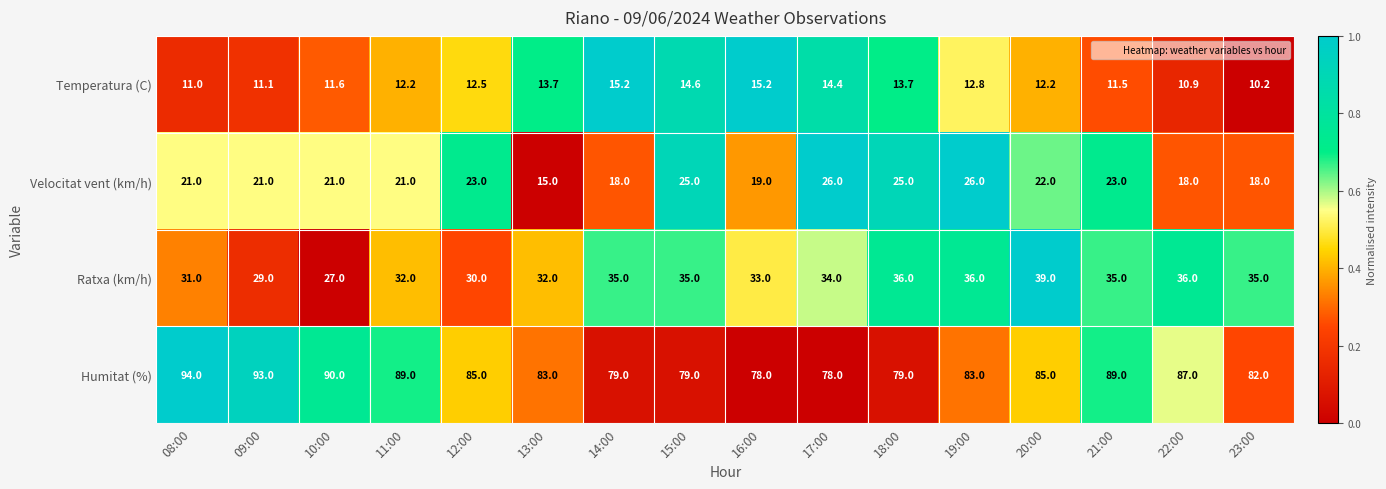

Is it true that Velocitat vent (km/h) equals 31.0 at 22:00?

False